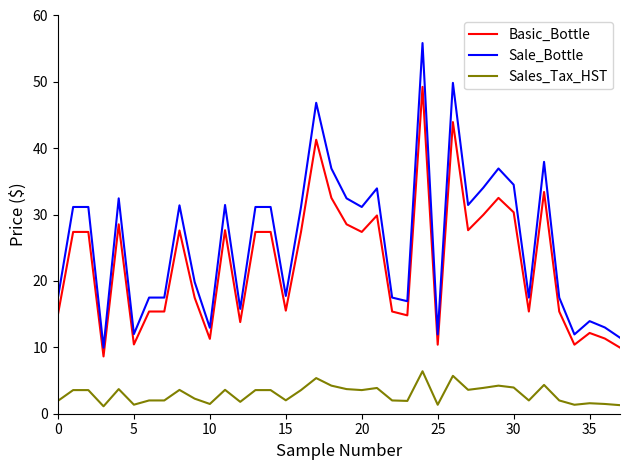

Which series has the largest total across all categories?

Sale_Bottle